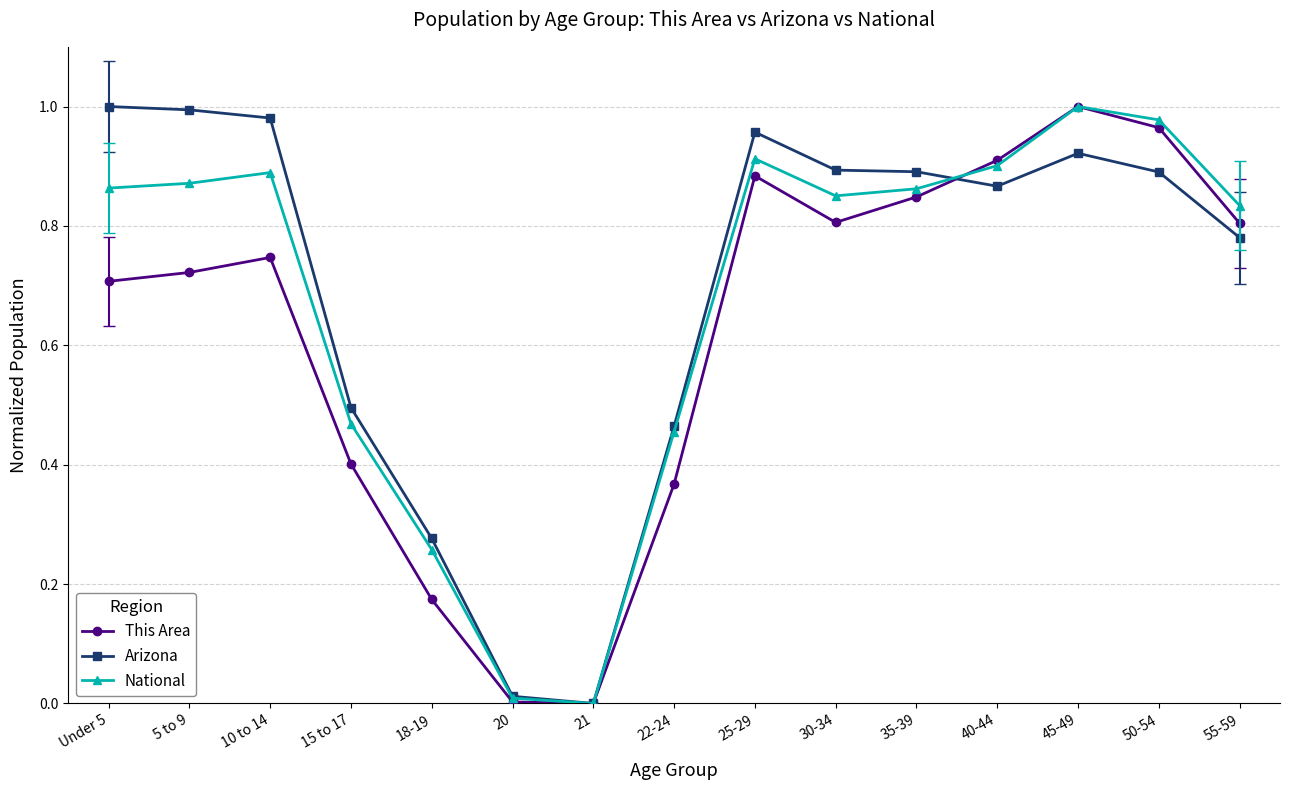

What are all the series names shown in the legend?

This Area, Arizona, National